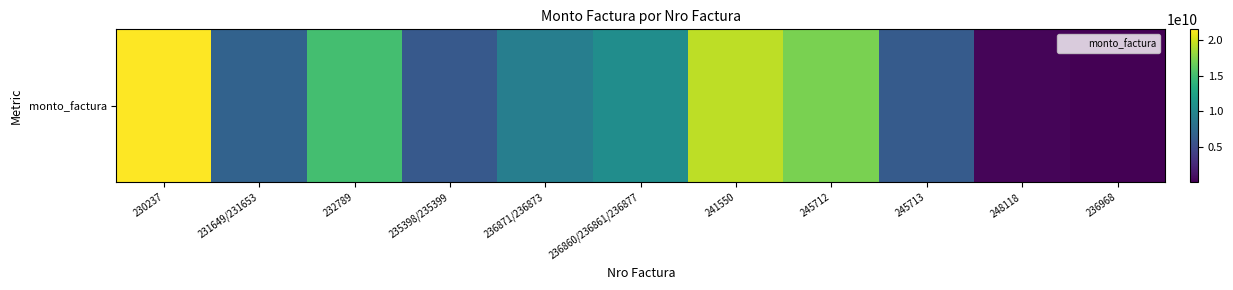

The value at 245713 is 6232170745. True or false?

True